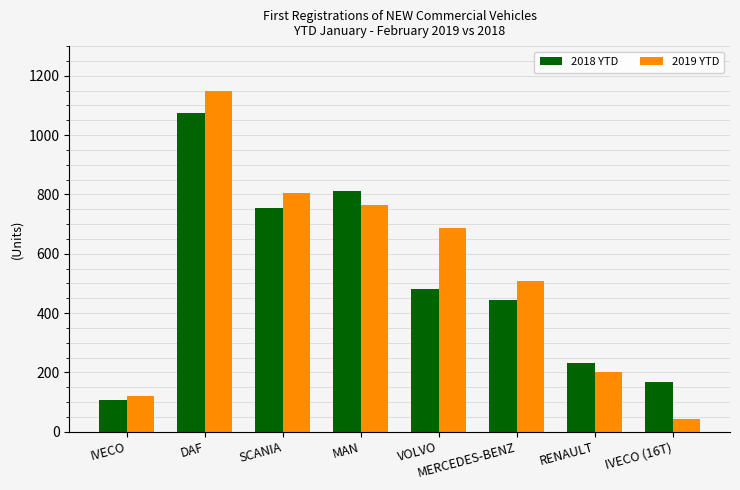

What is the lowest value of the 2019 YTD series?

43